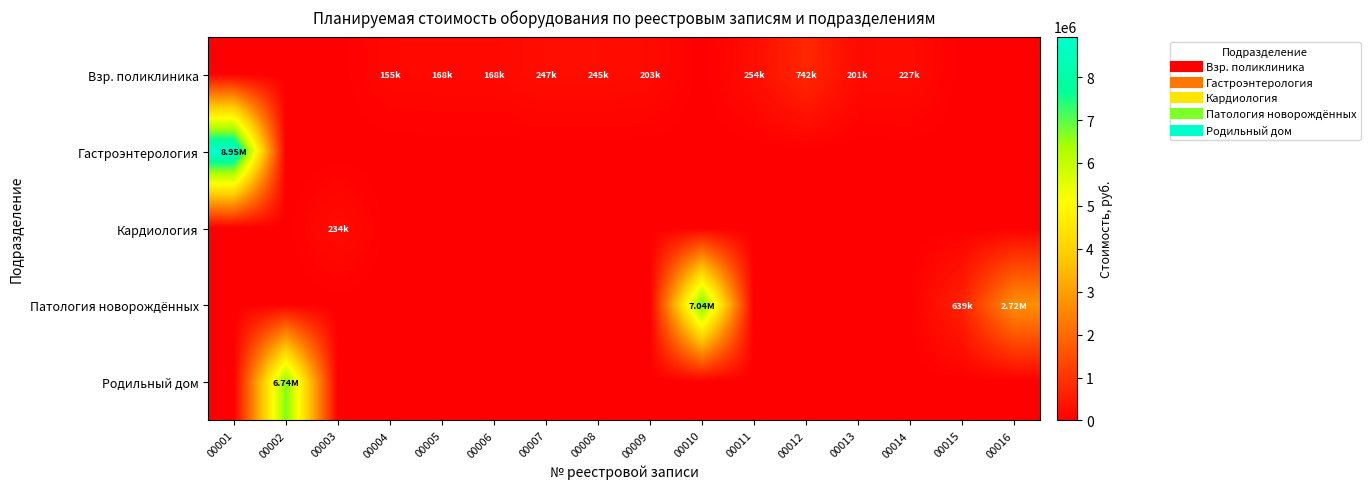

What is the maximum value shown in the chart?

8945717.3